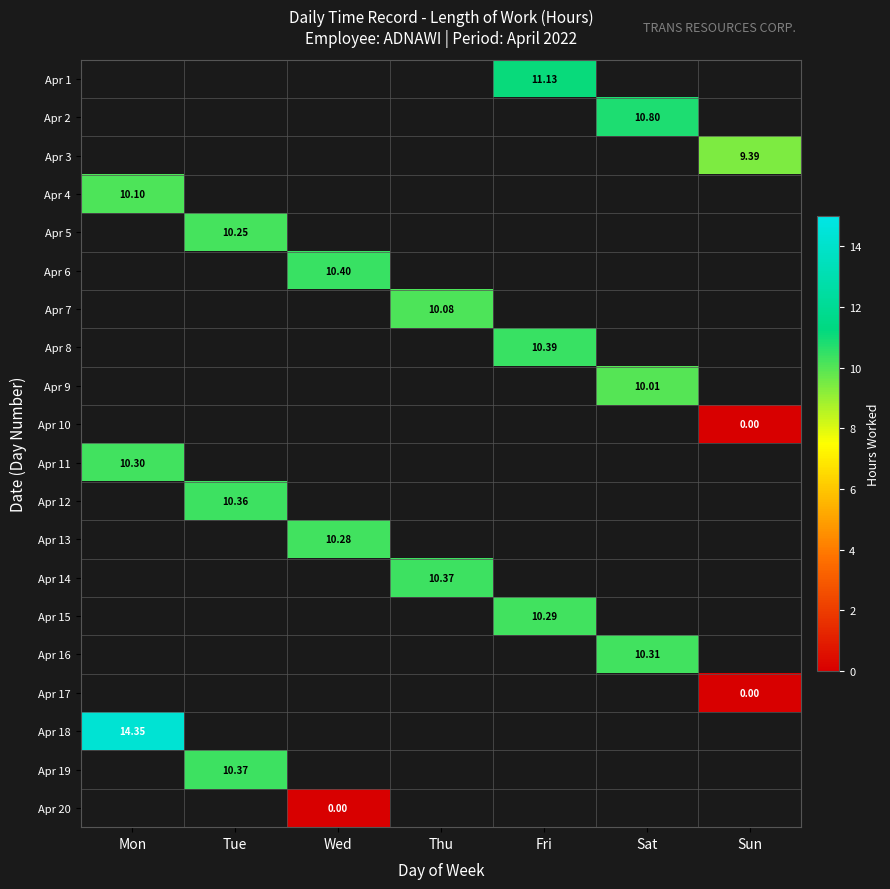

Which has a higher value, Sun or Thu?

Thu